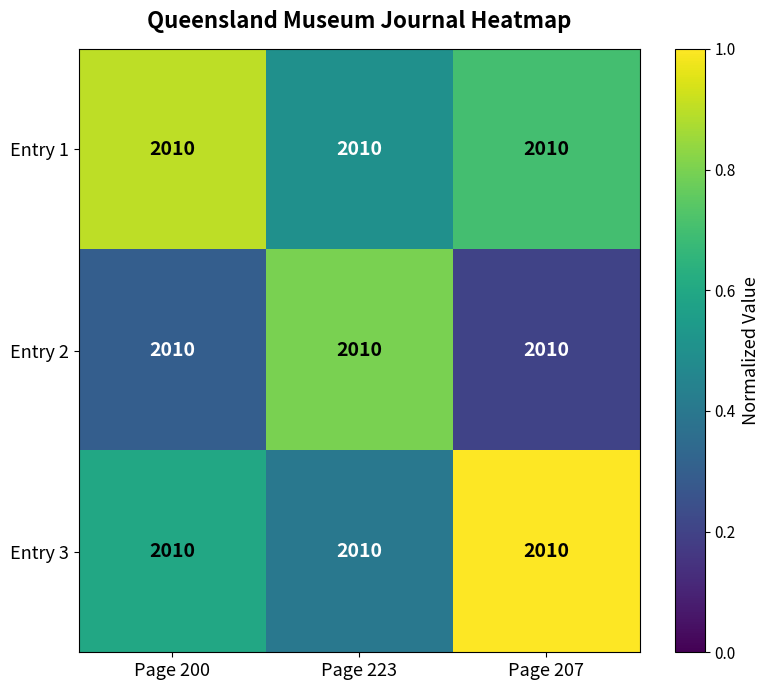

At which category is the sum across all series the highest?

Page 207